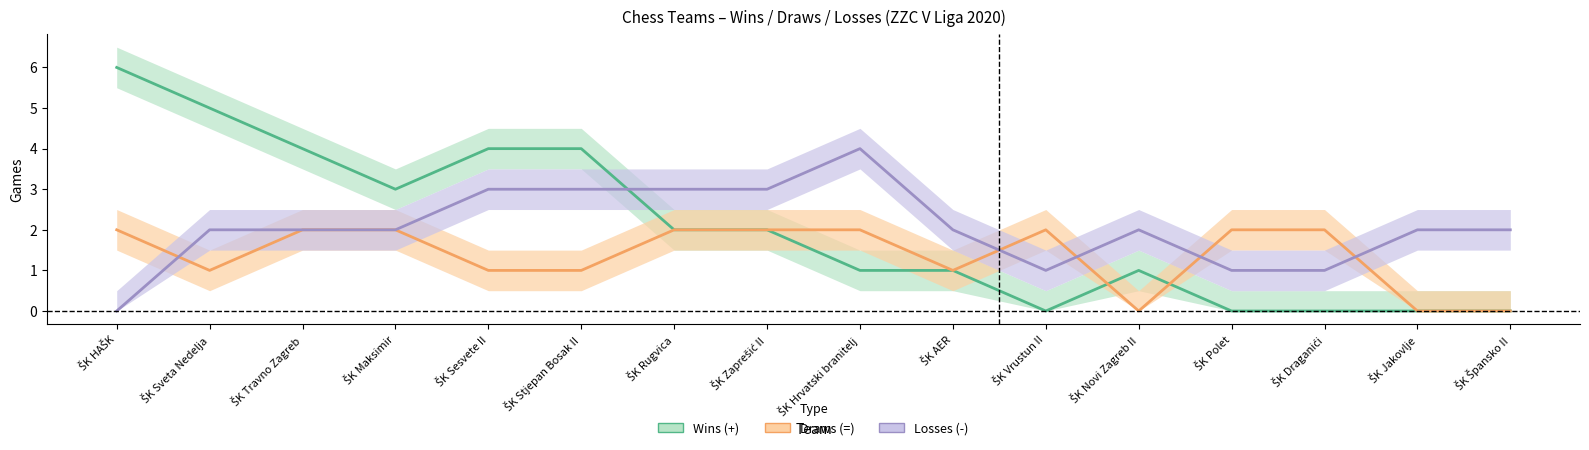

At which label does Wins (+) first exceed 2?

ŠK HAŠK